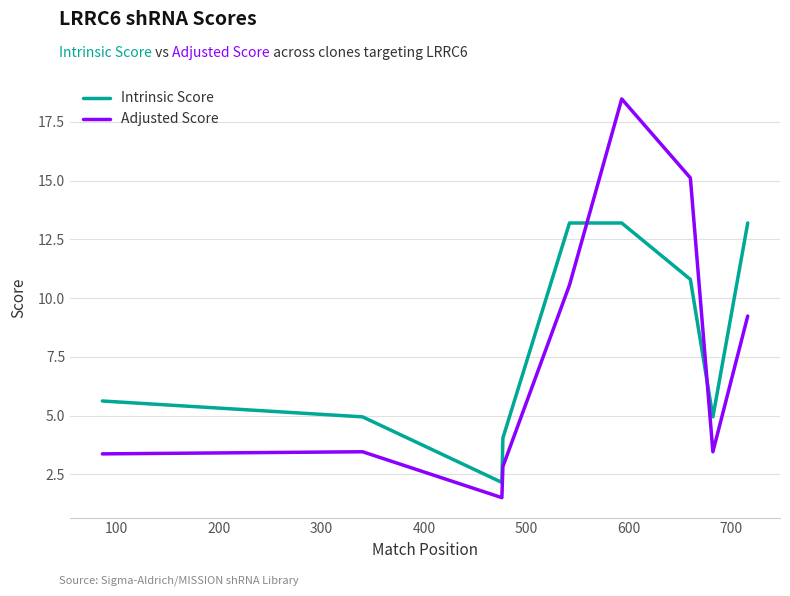

True or false: Adjusted Score and Intrinsic Score cross at least once.

True